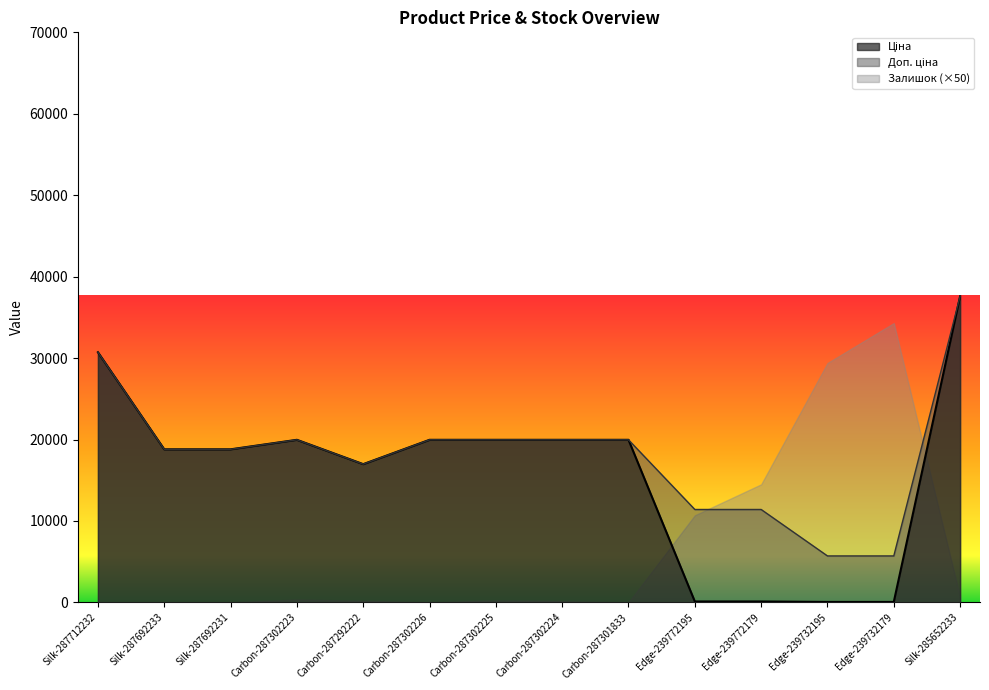

True or false: Залишок (×50) has a value of 12361.2 at Carbon-287301833.

False